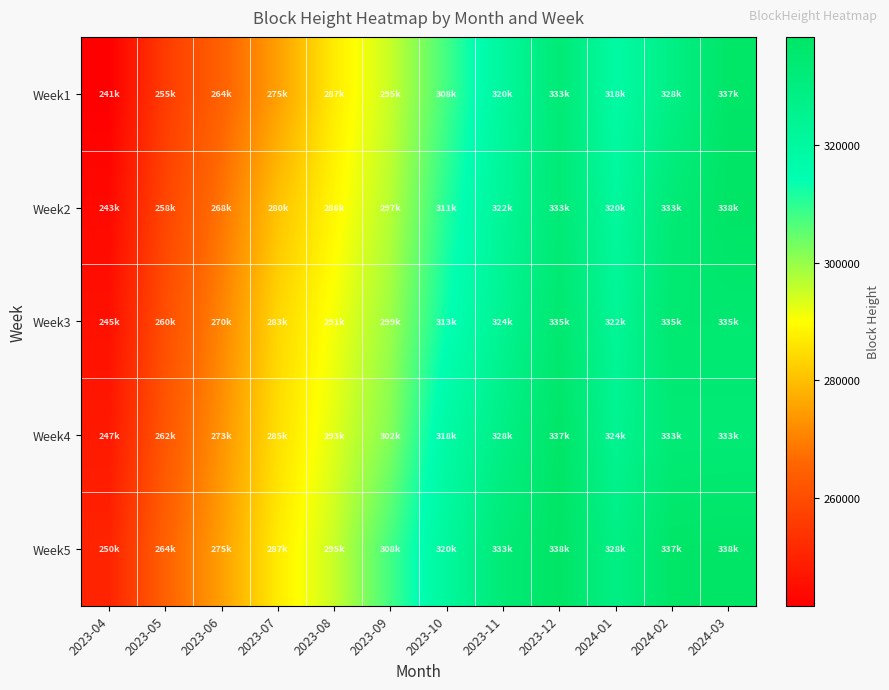

Reading left to right, extract all data points from this chart.

Week1: 2023-04=241646	2023-05=255891	2023-06=264767	2023-07=275017	2023-08=287073	2023-09=295352	2023-10=308062	2023-11=320998	2023-12=333257	2024-01=318723	2024-02=328369	2024-03=337806
Week2: 2023-04=243945	2023-05=258210	2023-06=268197	2023-07=280642	2023-08=288810	2023-09=297080	2023-10=311002	2023-11=322873	2023-12=333323	2024-01=320998	2024-02=333323	2024-03=338460
Week3: 2023-04=245676	2023-05=260400	2023-06=270916	2023-07=283773	2023-08=291108	2023-09=299564	2023-10=313705	2023-11=324596	2023-12=335117	2024-01=322873	2024-02=335117	2024-03=335117
Week4: 2023-04=247744	2023-05=262317	2023-06=273071	2023-07=285036	2023-08=293055	2023-09=302008	2023-10=318723	2023-11=328369	2023-12=337806	2024-01=324596	2024-02=333257	2024-03=333323
Week5: 2023-04=250167	2023-05=264767	2023-06=275017	2023-07=287073	2023-08=295352	2023-09=308062	2023-10=320998	2023-11=333257	2023-12=338460	2024-01=328369	2024-02=337806	2024-03=338460